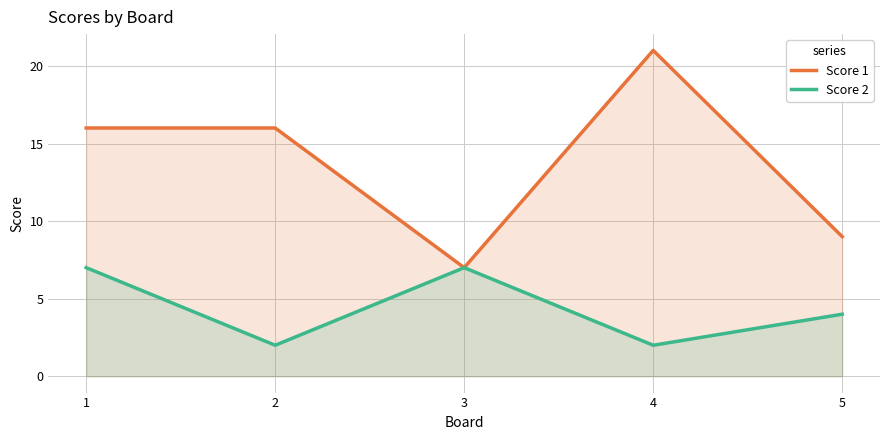

True or false: Score 1 and Score 2 cross at least once.

False